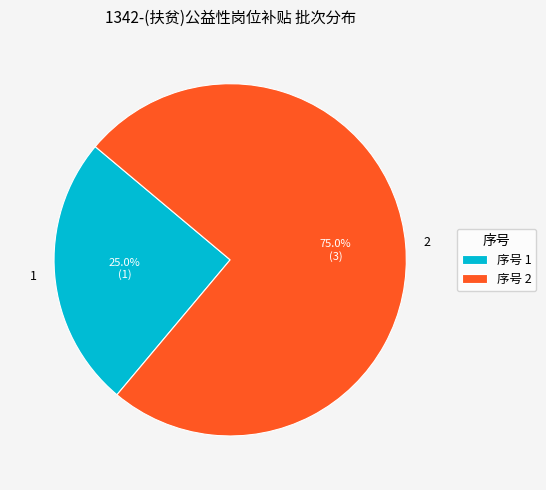

What percentage is the 2 slice, to the nearest percent?

75%